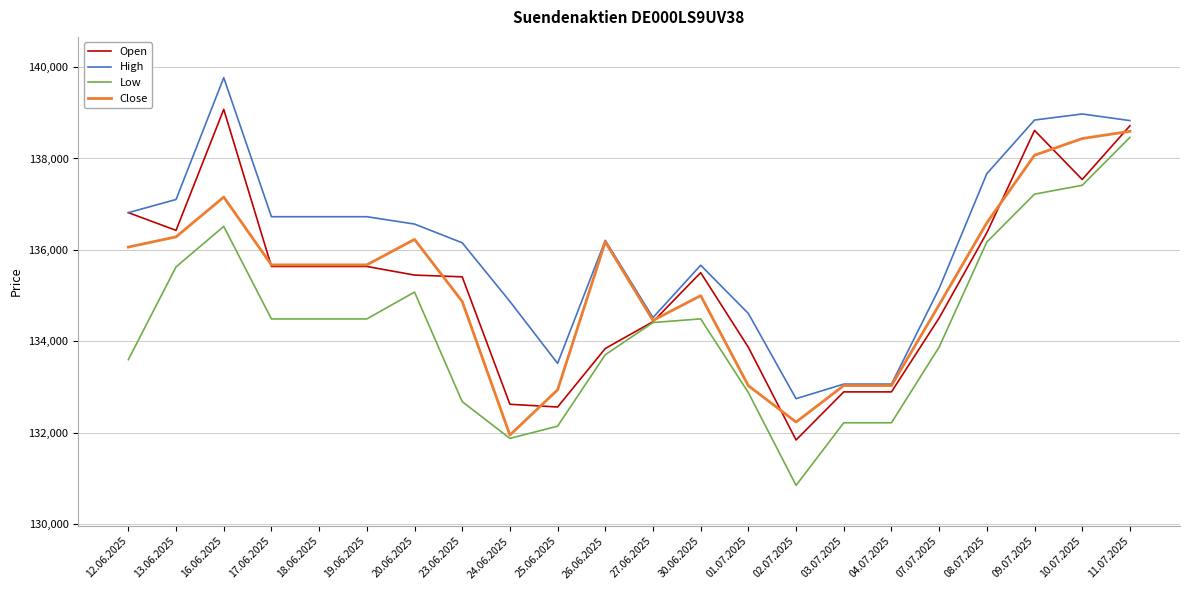

How many lines are shown in the chart?

4